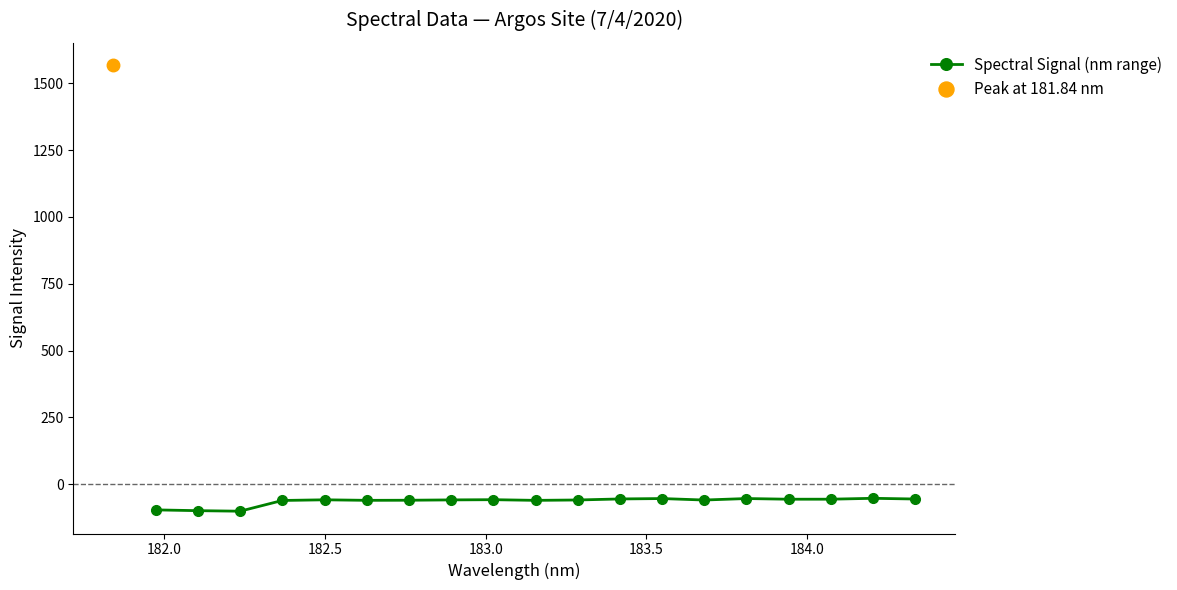

What is the sum of all values?

-1205.1